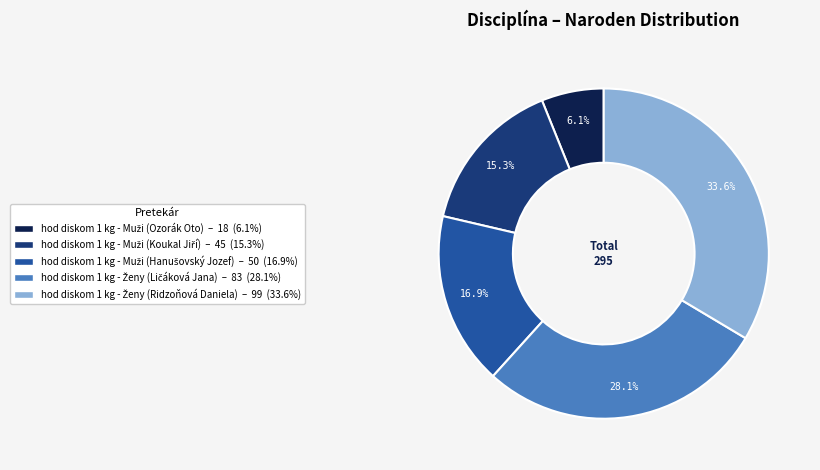

Is there any slice that represents more than half of the pie?

No